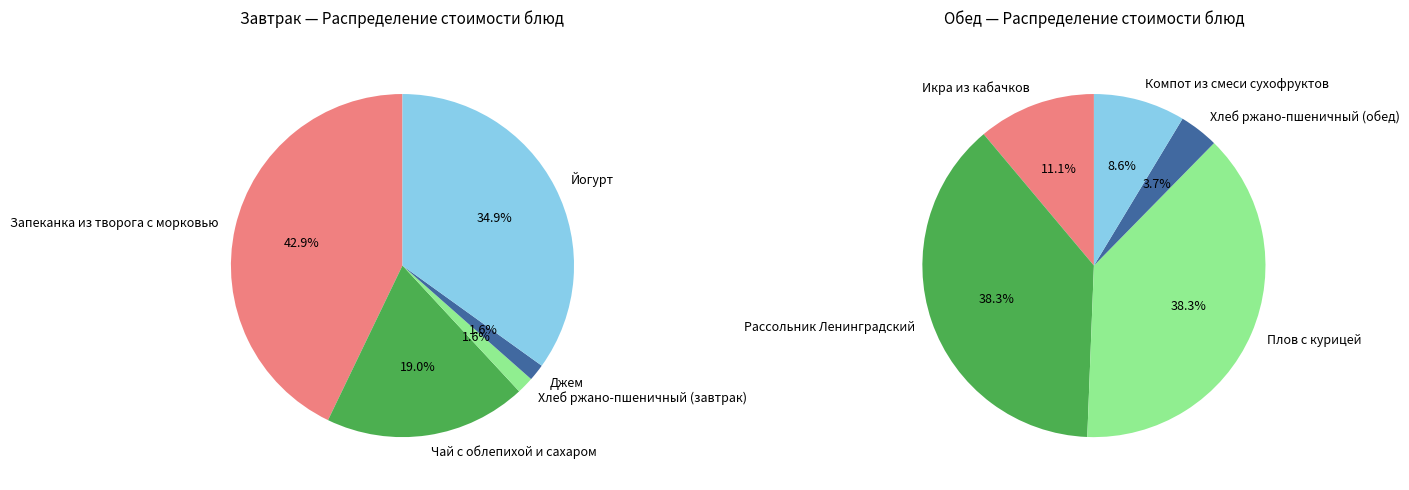

How many slices are in this pie chart?

10